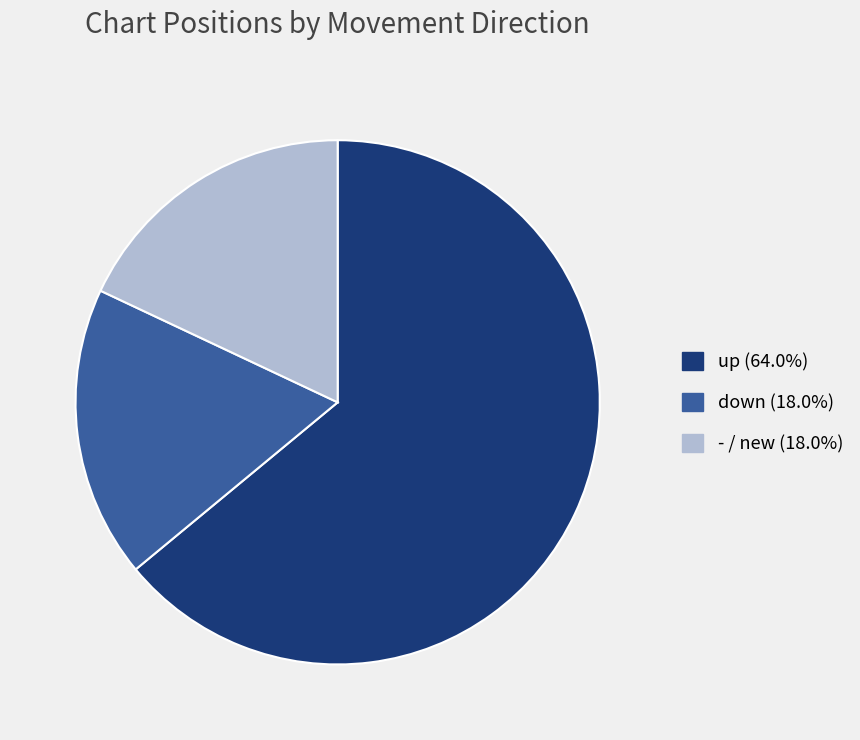

Is the sum of down and up greater than half?

Yes